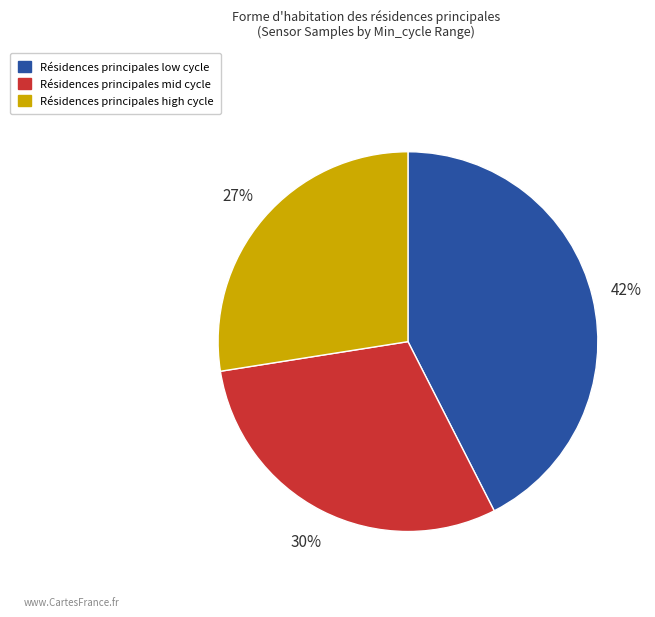

Does any single category account for the majority?

No